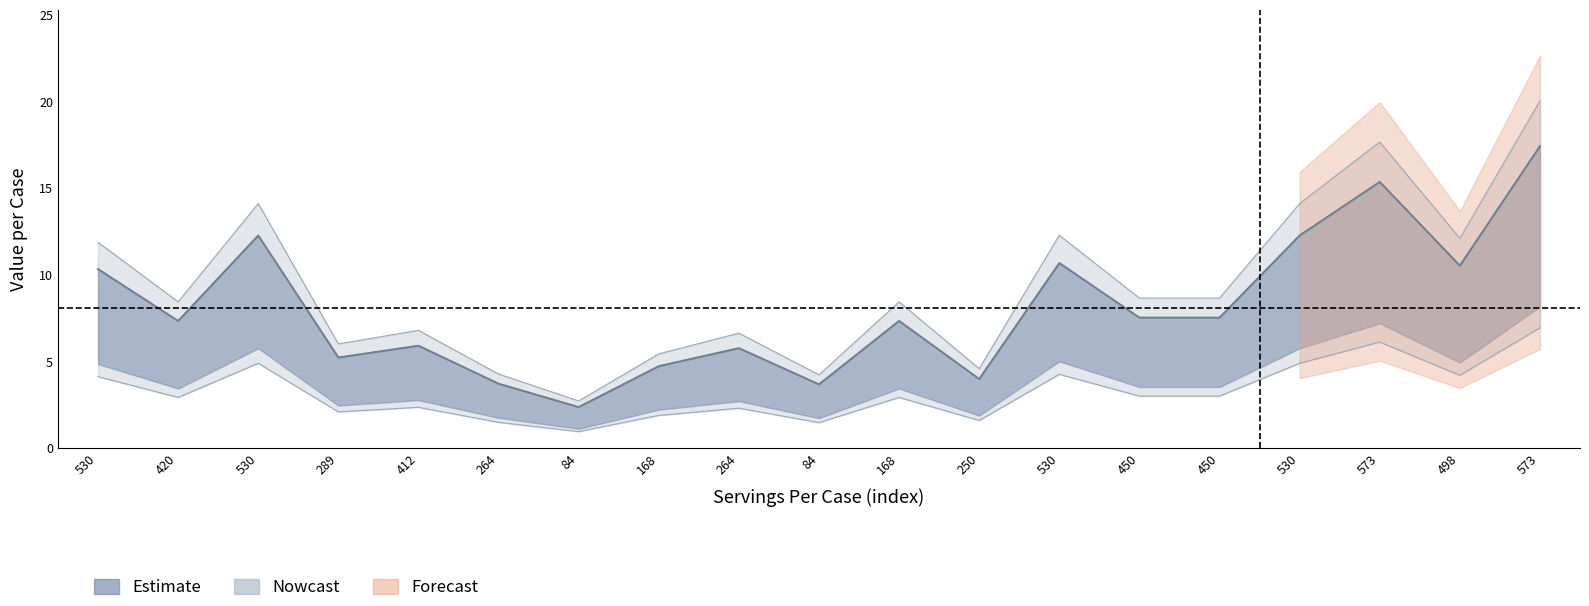

The AMOUNT DONATED FOOD PER CASE series shows 5.9 at 573. True or false?

False